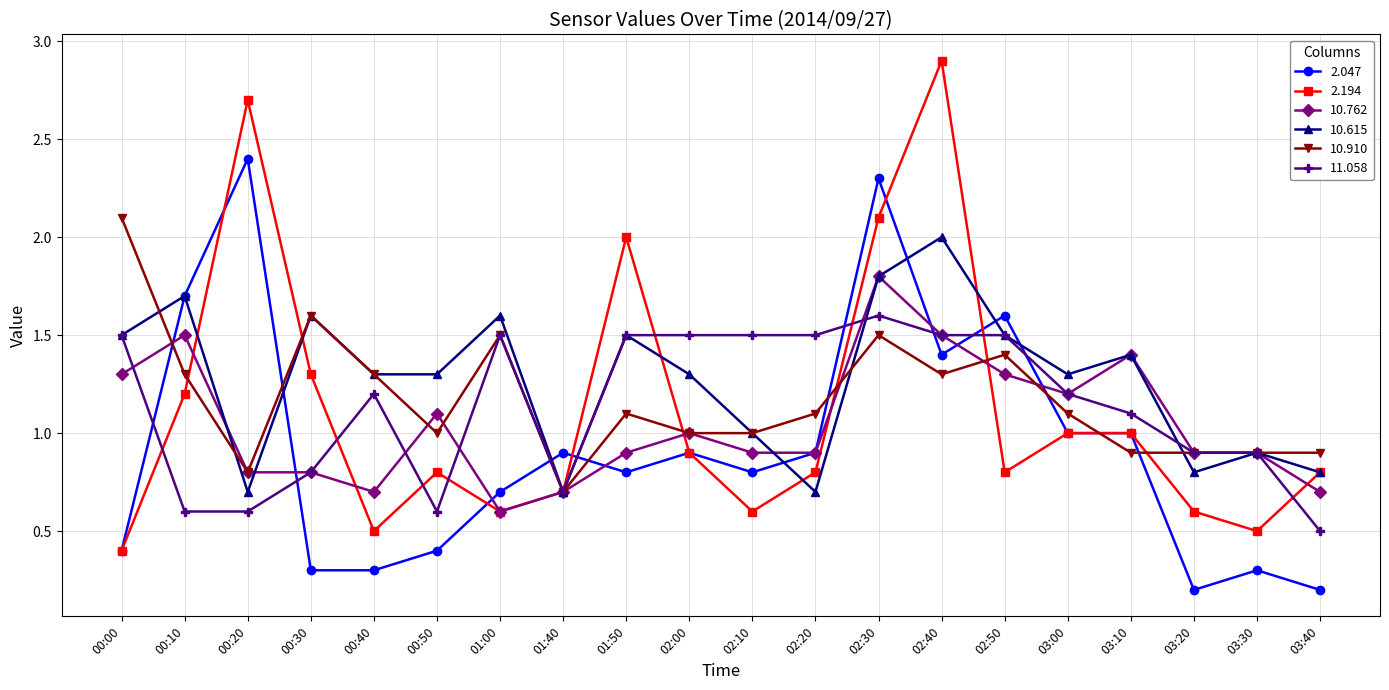

What is the label of the 18th point from the right?

00:20